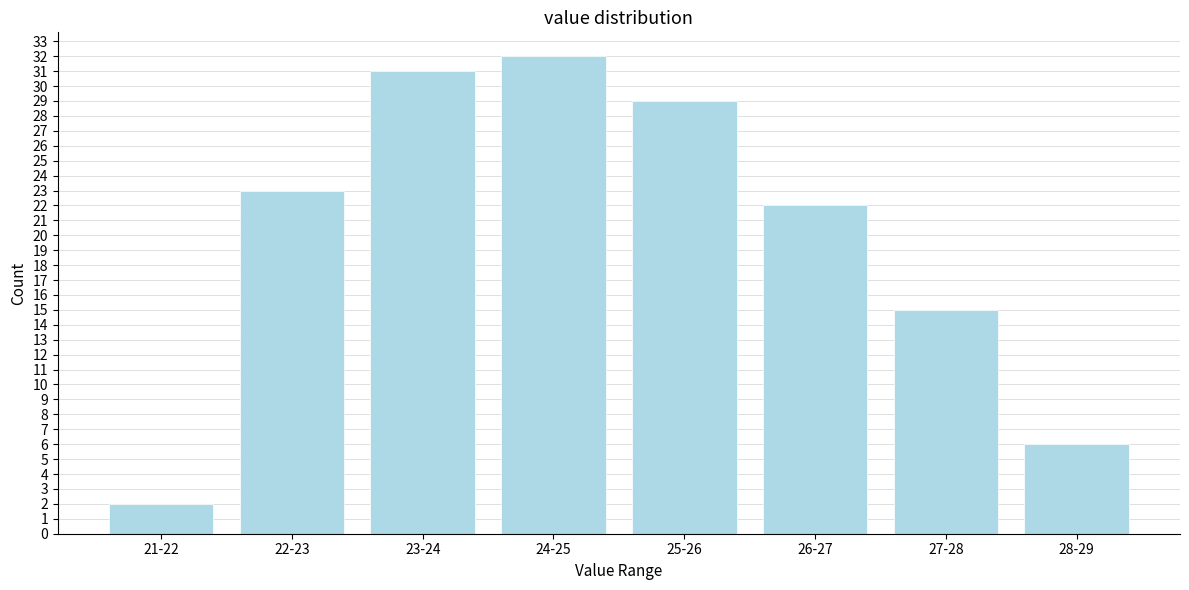

Reading left to right, extract all data points from this chart.

21-22=2	22-23=23	23-24=31	24-25=32	25-26=29	26-27=22	27-28=15	28-29=6